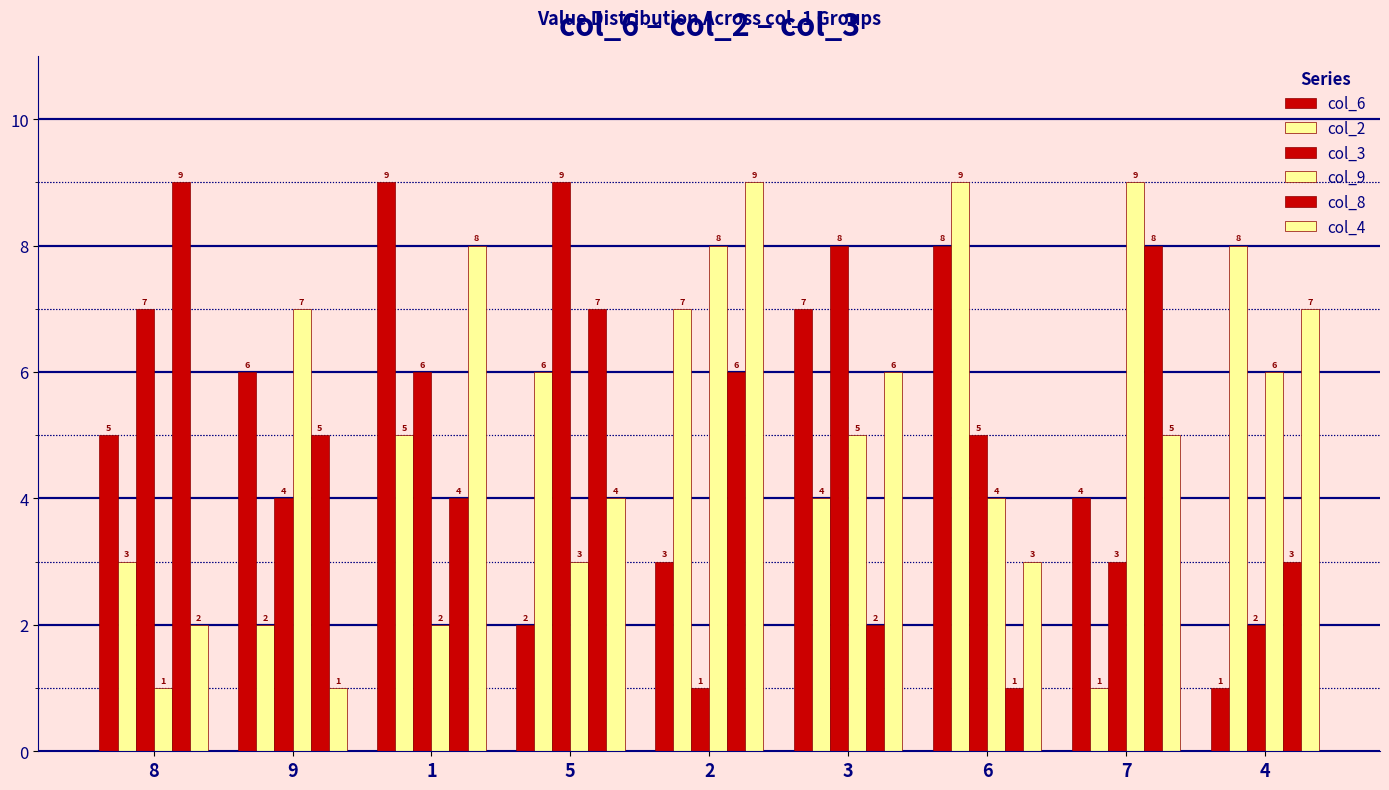

What is the total value across all series at 2?

34